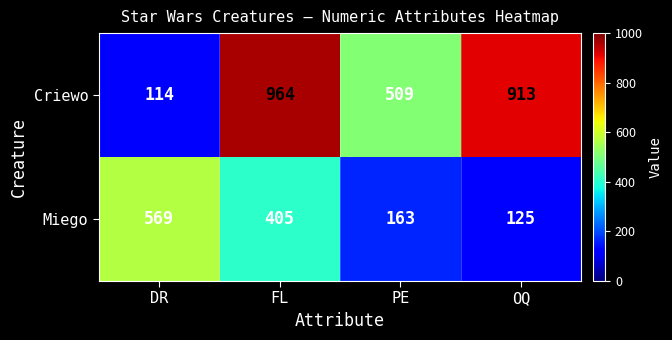

Reading left to right, transcribe all the data shown in this chart.

Criewo: DR=114	FL=964	PE=509	OQ=913
Miego: DR=569	FL=405	PE=163	OQ=125